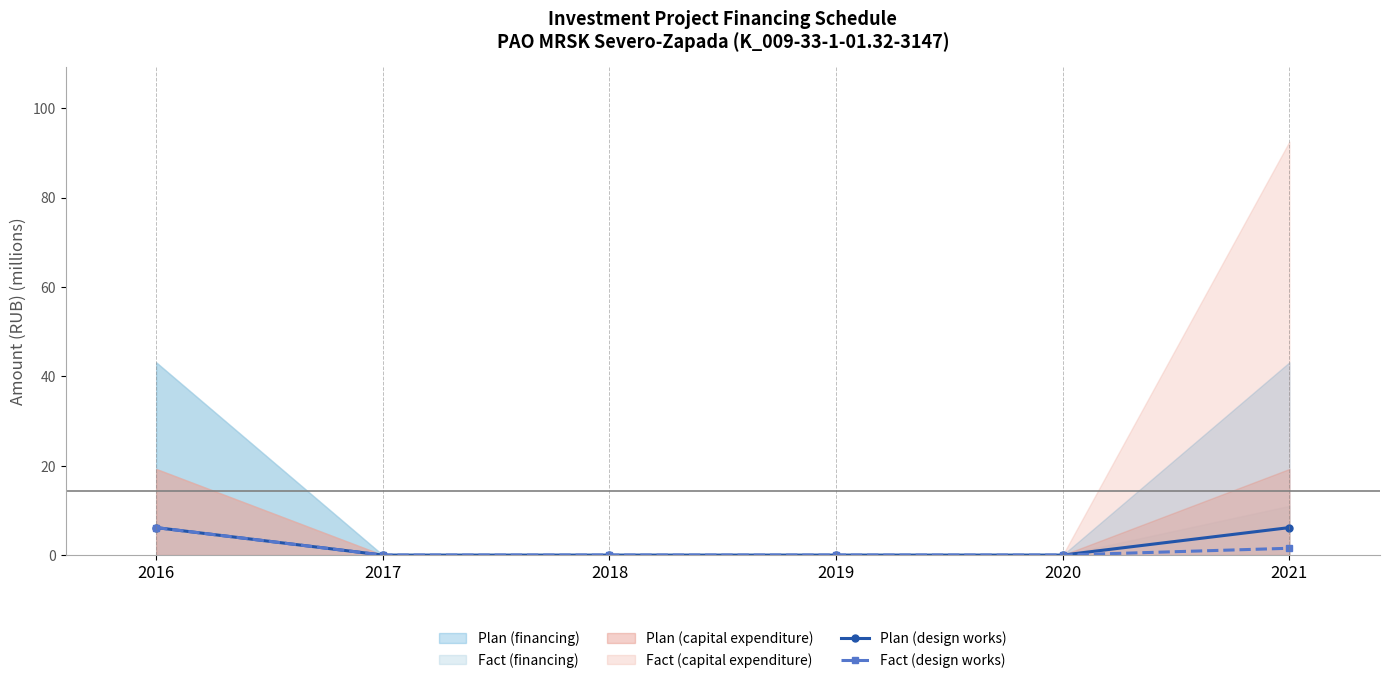

At how many categories does at least one series exceed 5?

2